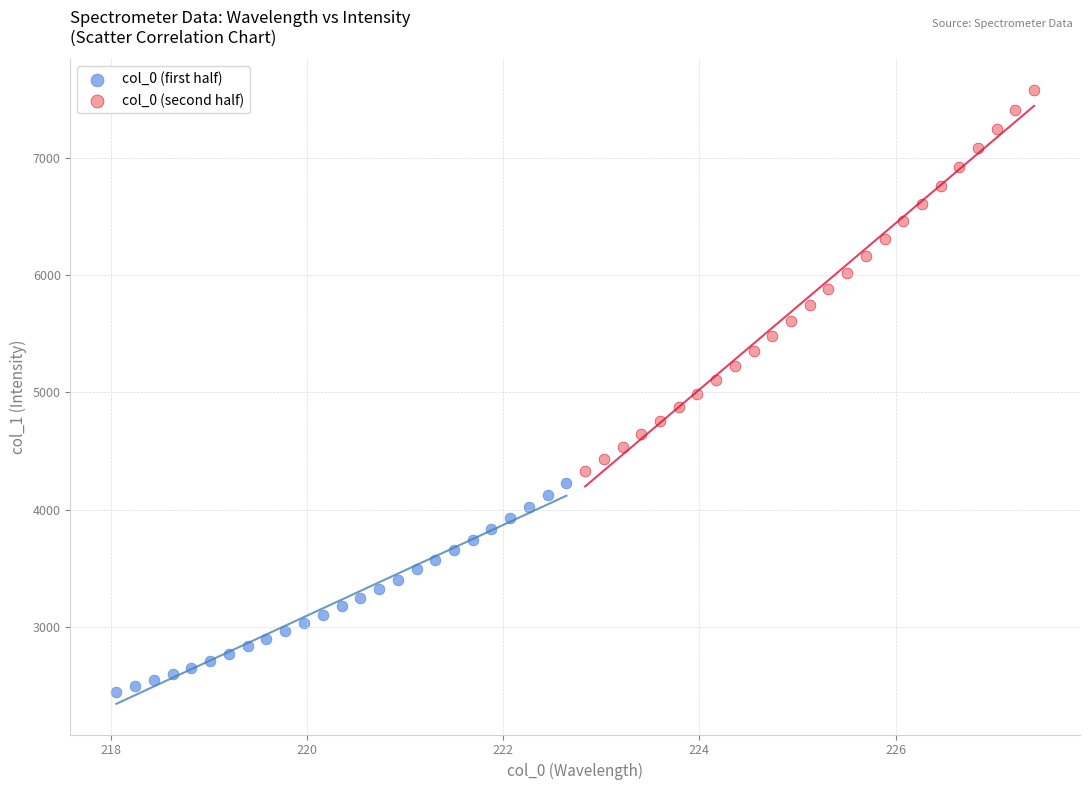

Which series reaches the minimum Y coordinate?

col_0 (first half)